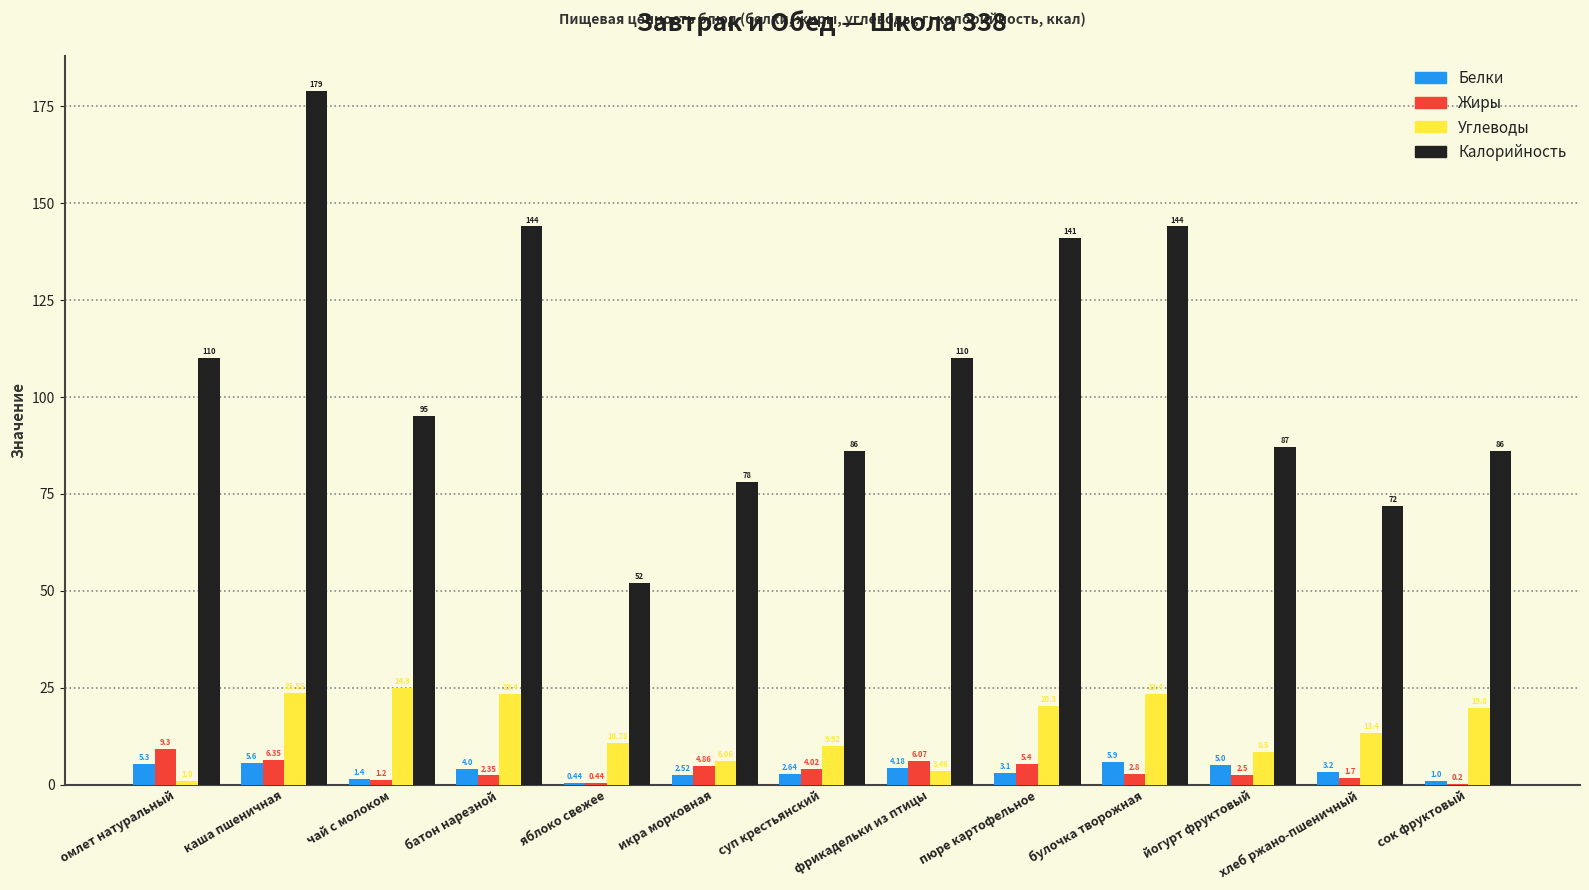

Between икра морковная and булочка творожная, which series saw the biggest shift?

Калорийность